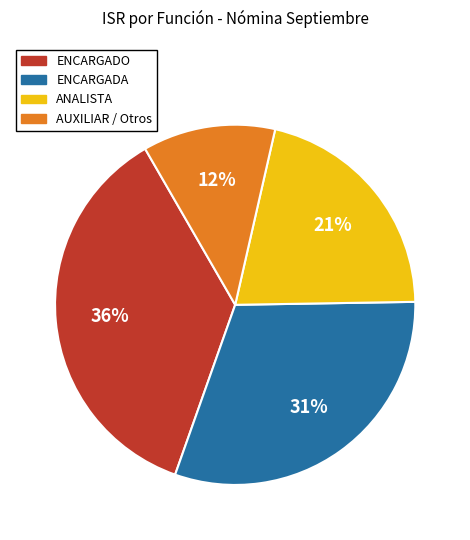

Does any single category account for the majority?

No